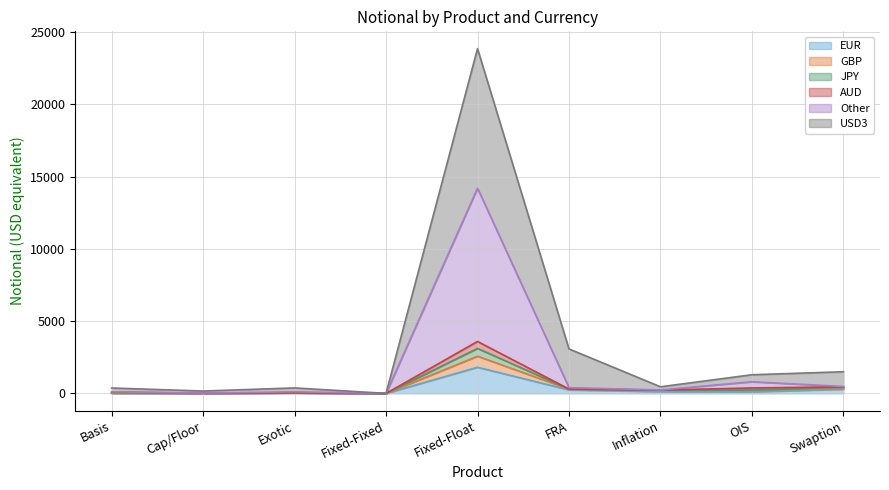

What is the difference between the USD3 values at Fixed-Float and OIS?

22559